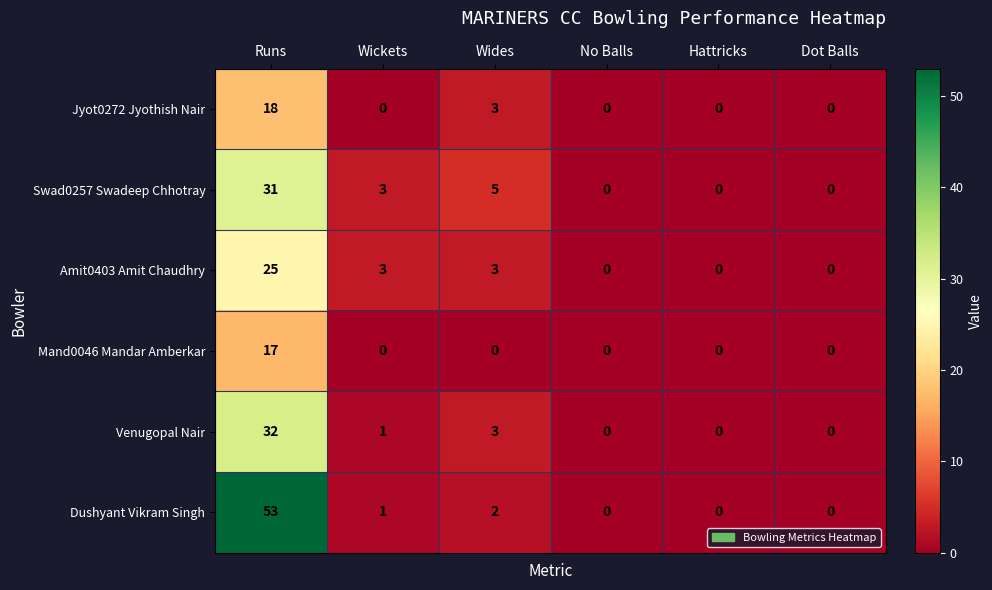

What is the sum of all Jyot0272 Jyothish Nair values?

21